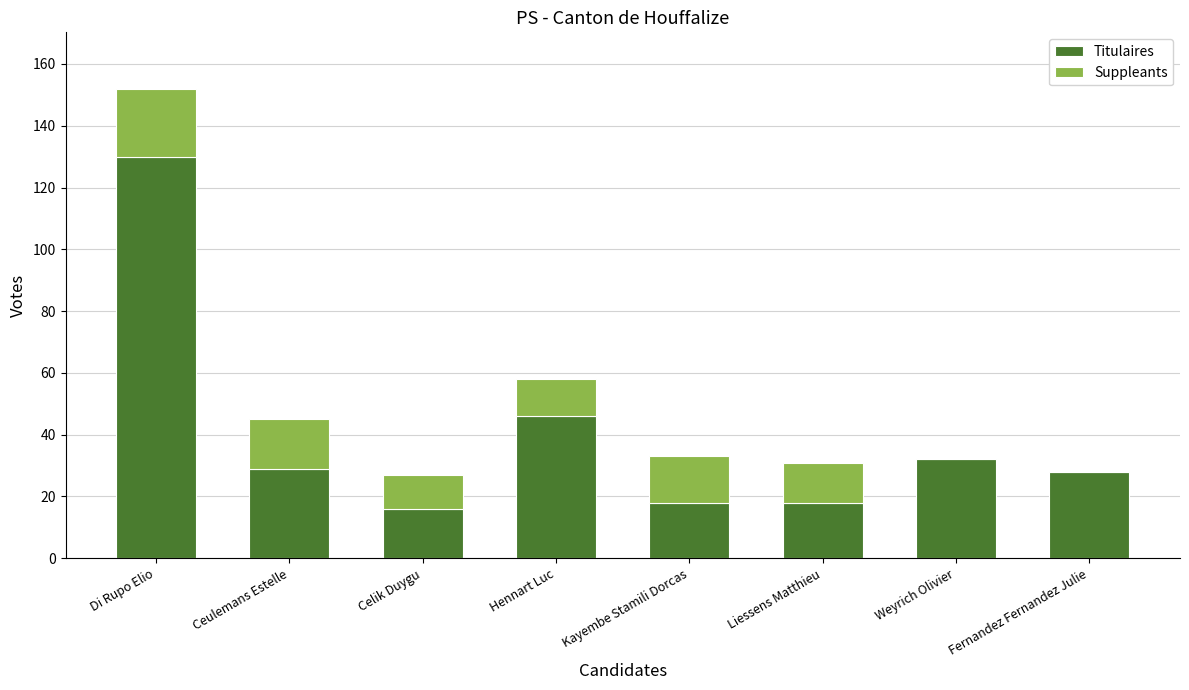

The Titulaires series shows 27 at Liessens Matthieu. True or false?

False